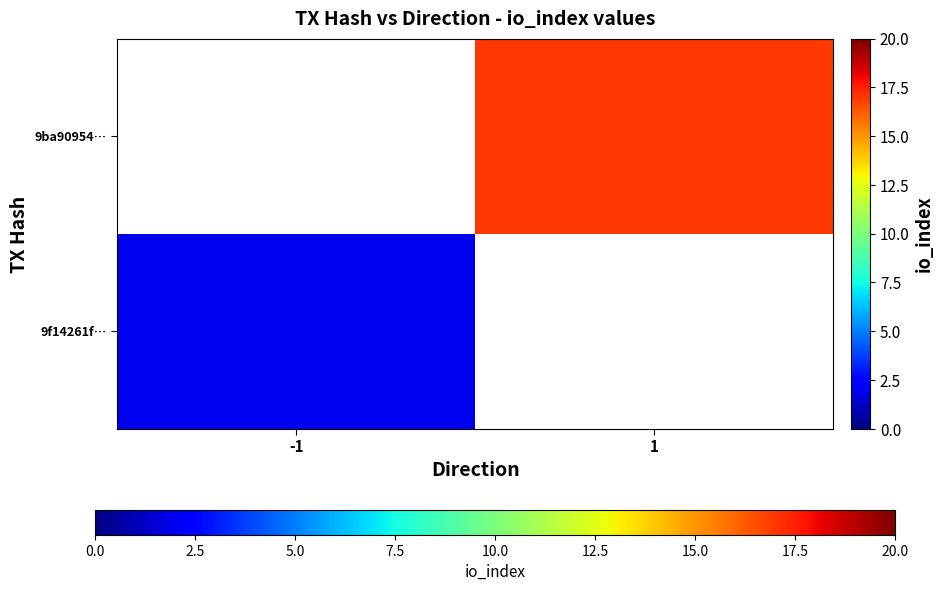

True or false: 9f14261f… has a value of 2.6 at -1.

False